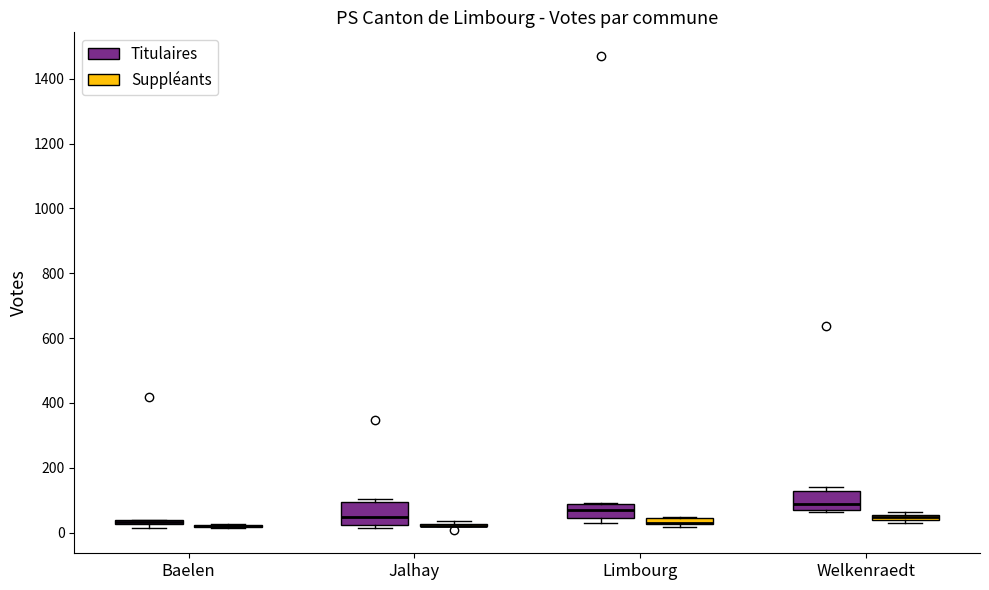

Where is the lower edge of the box for Welkenraedt (Suppléants) on the y-axis? The values are not printed on the chart, so give them approximately, as read against the axis.

40